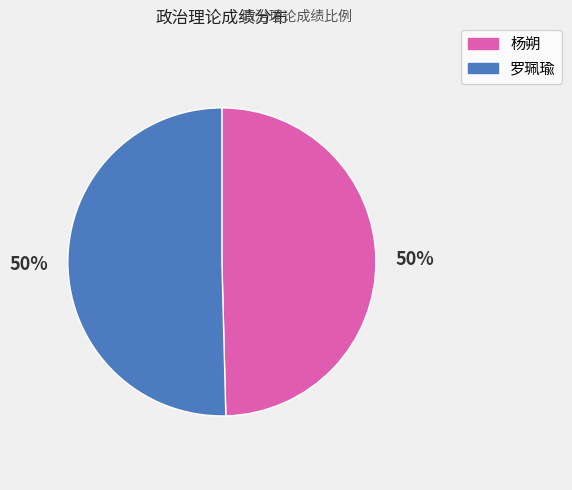

Approximately how many times larger is the value at 罗珮瑜 compared to 杨朔?

1.0